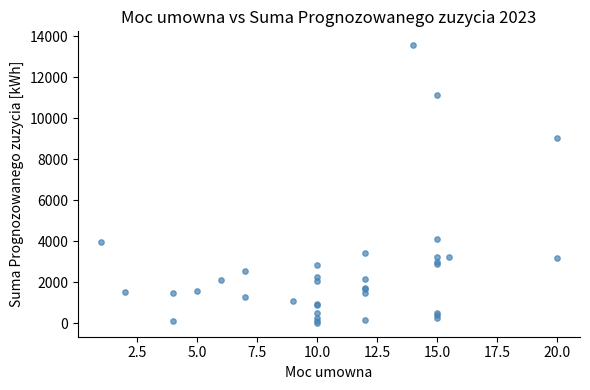

What Y value in the scatter plot is closest to 6790?

9040